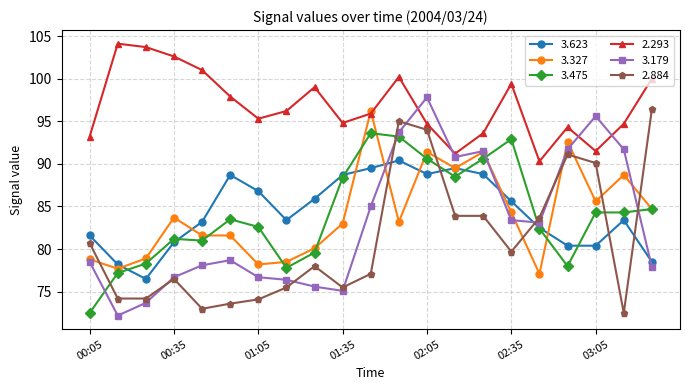

What is the maximum value for 2.293?

104.1